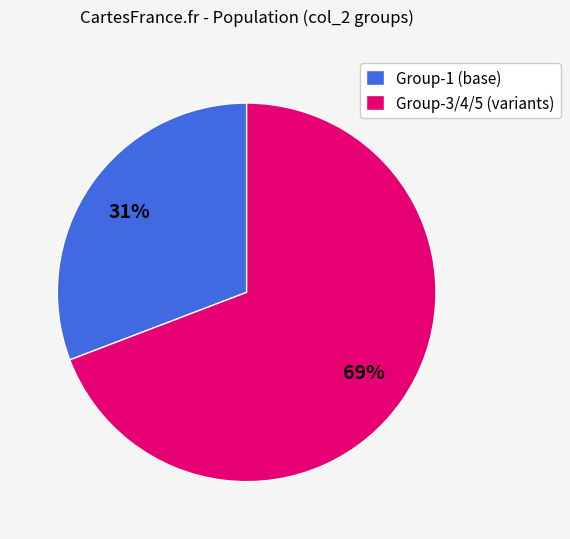

Do Group-3/4/5 (variants) and Group-1 (base) together represent more than half of the pie?

Yes